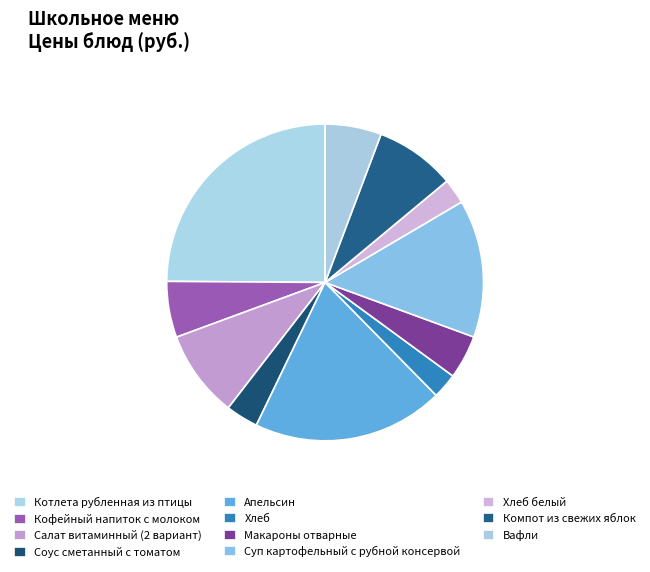

Count the number of slices in the pie.

11